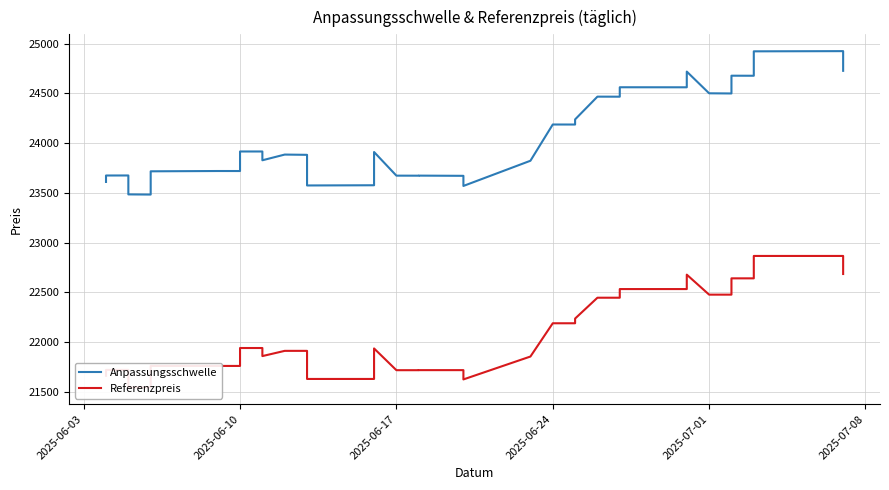

What is the lowest value of the Anpassungsschwelle series?

23483.7